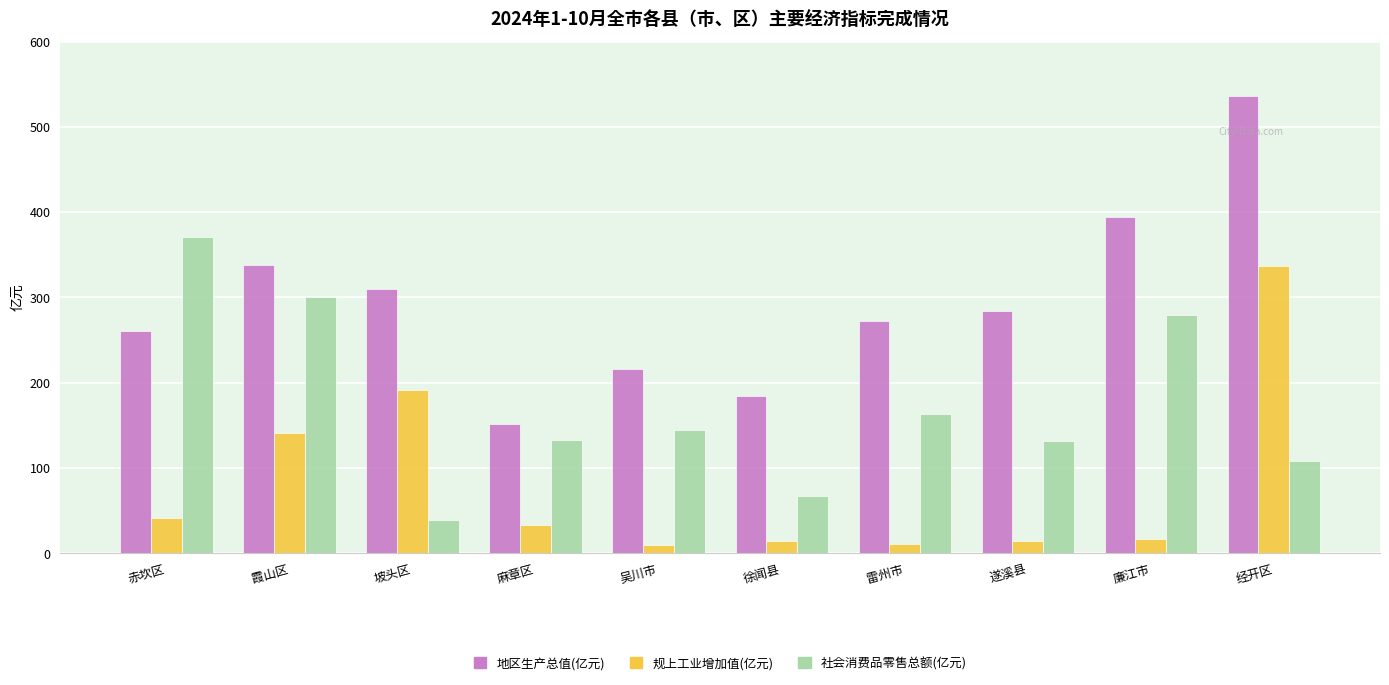

Rank the series at 赤坎区 from highest to lowest value.

社会消费品零售总额(亿元), 地区生产总值(亿元), 规上工业增加值(亿元)